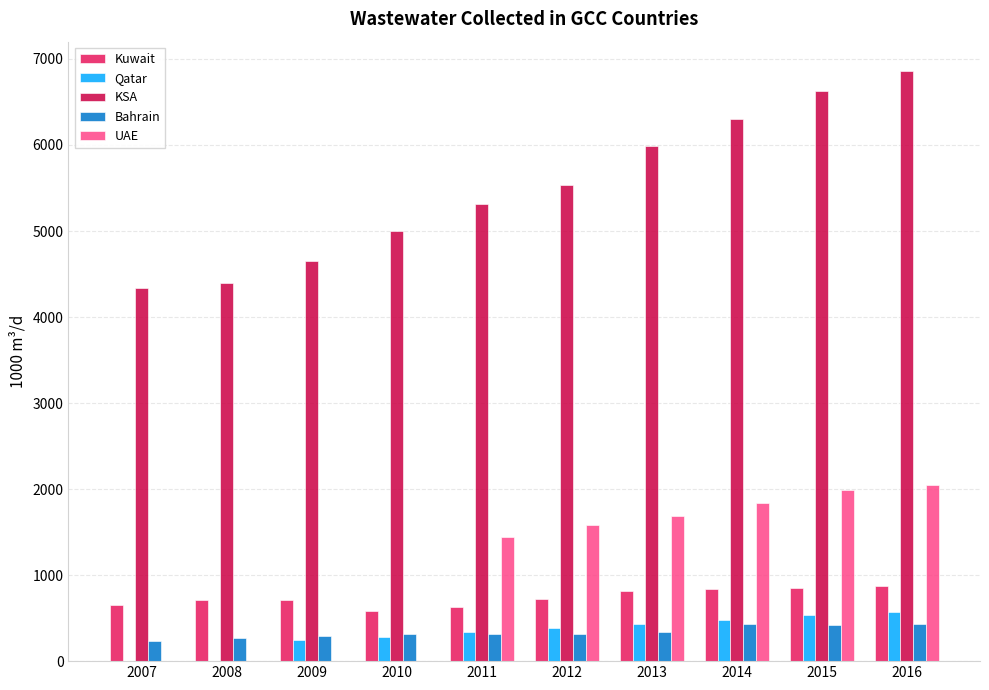

What is the sum of the Bahrain values at 2007 and 2008?

506.5